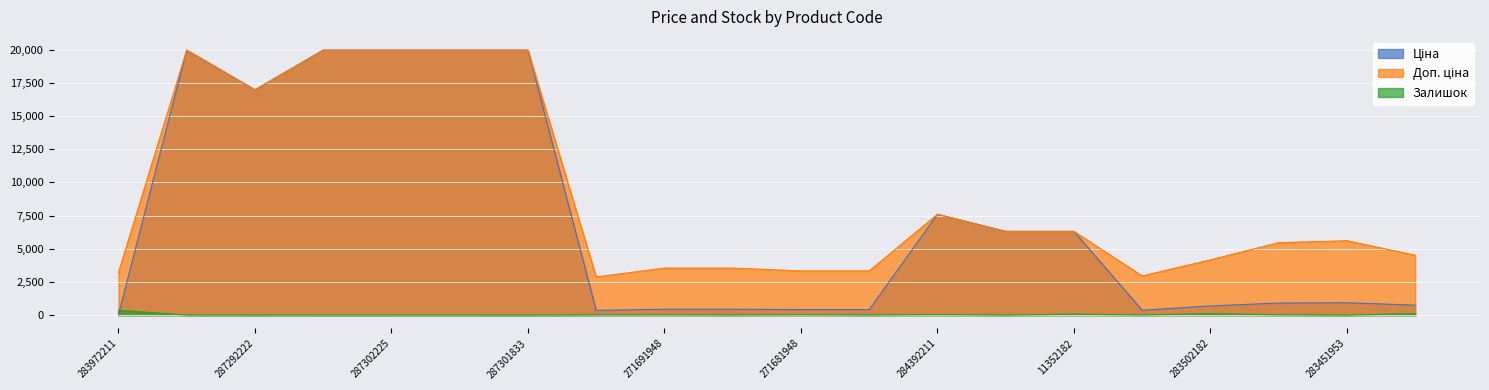

Read the Залишок value at 283502182.

106.0